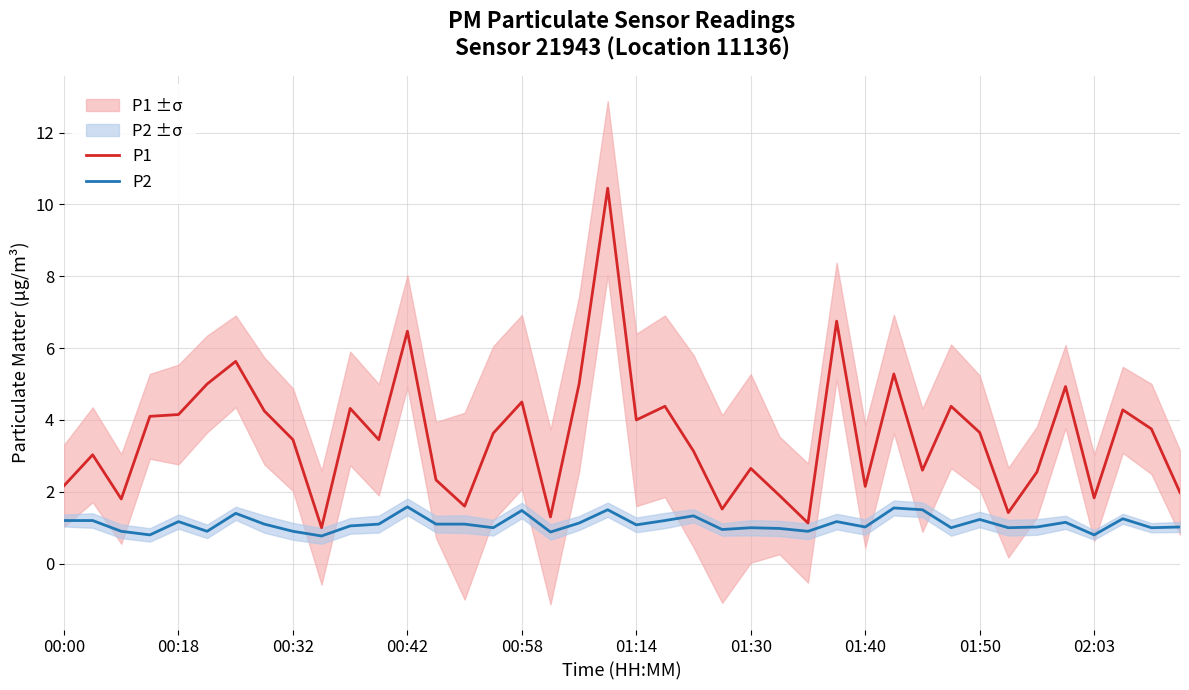

Read the P1 value at 21.

4.4